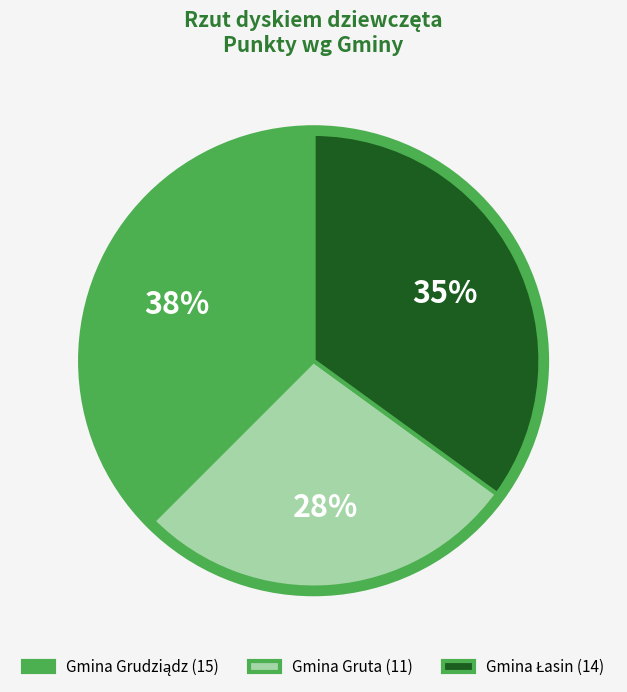

To the nearest percent, what is the average slice percentage?

33%